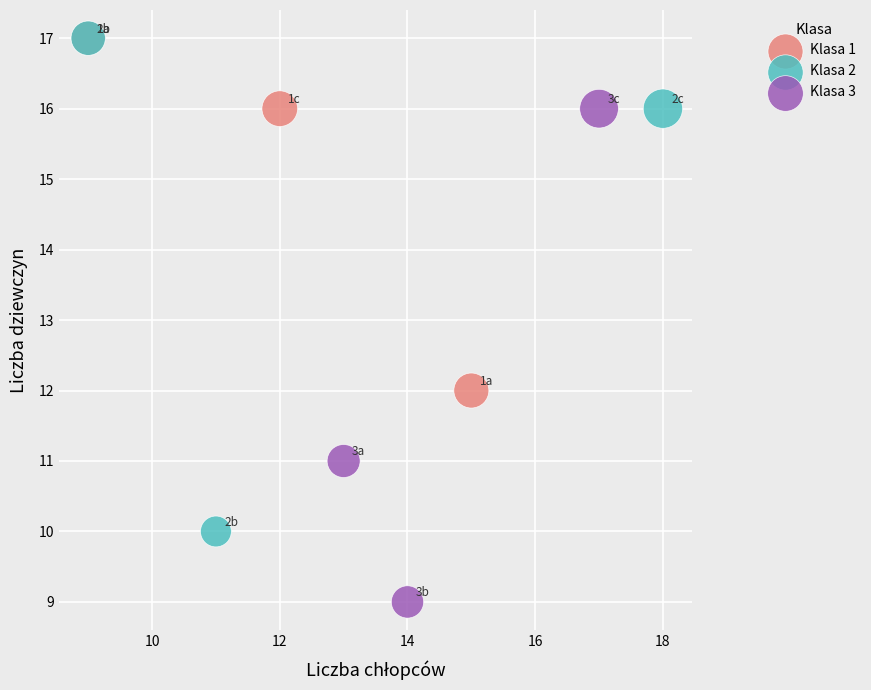

Which series reaches the minimum Y coordinate?

Klasa 3